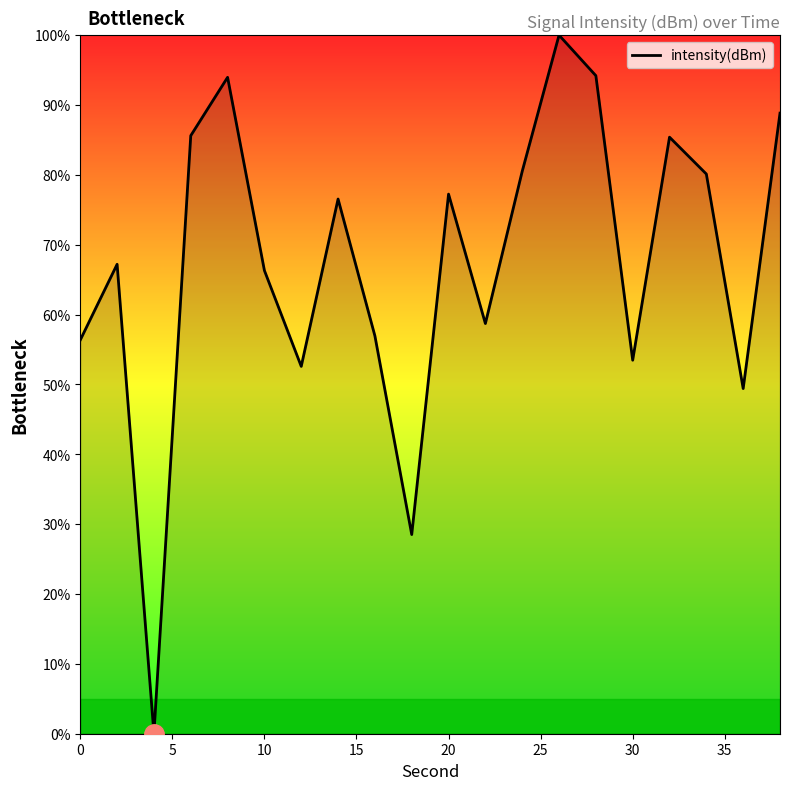

What is the greatest value displayed?

100.0